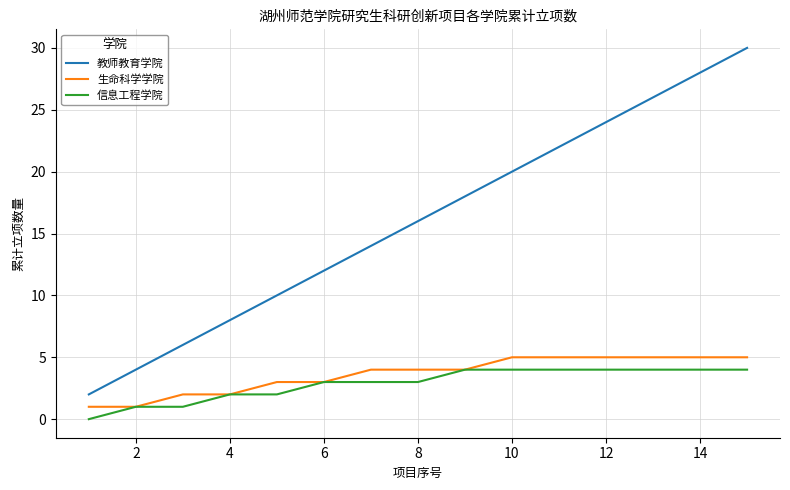

Does the chart display data point markers on the line(s)?

No